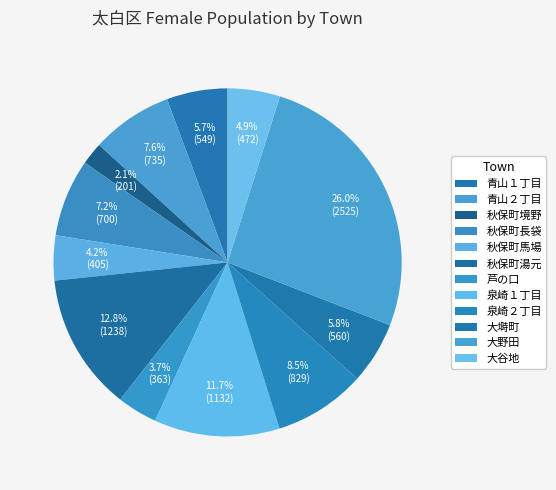

Does 芦の口 account for over 50% of the chart?

No